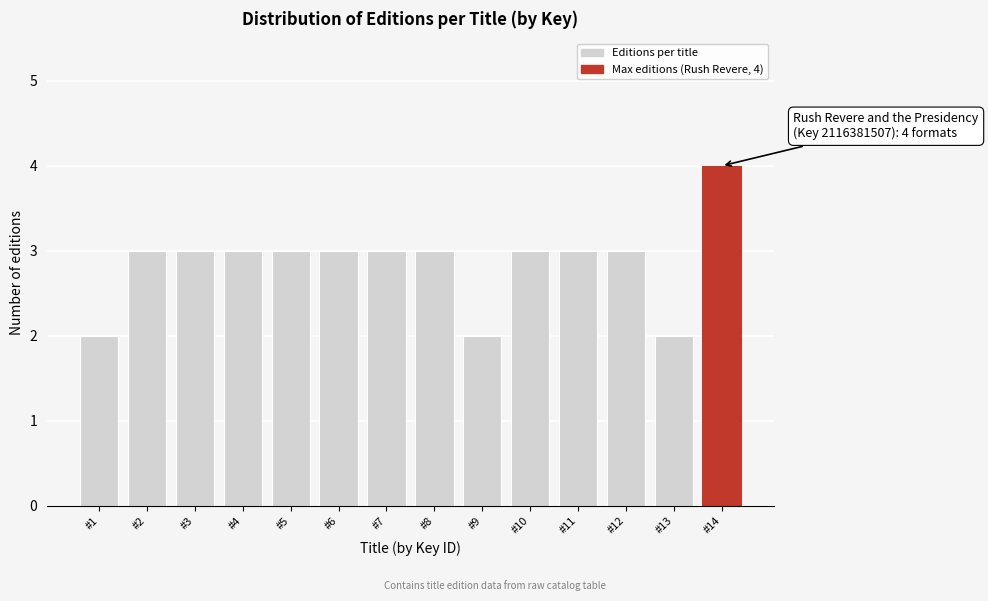

Reading right to left, extract all data points from this chart.

4	2	3	3	3	2	3	3	3	3	3	3	3	2